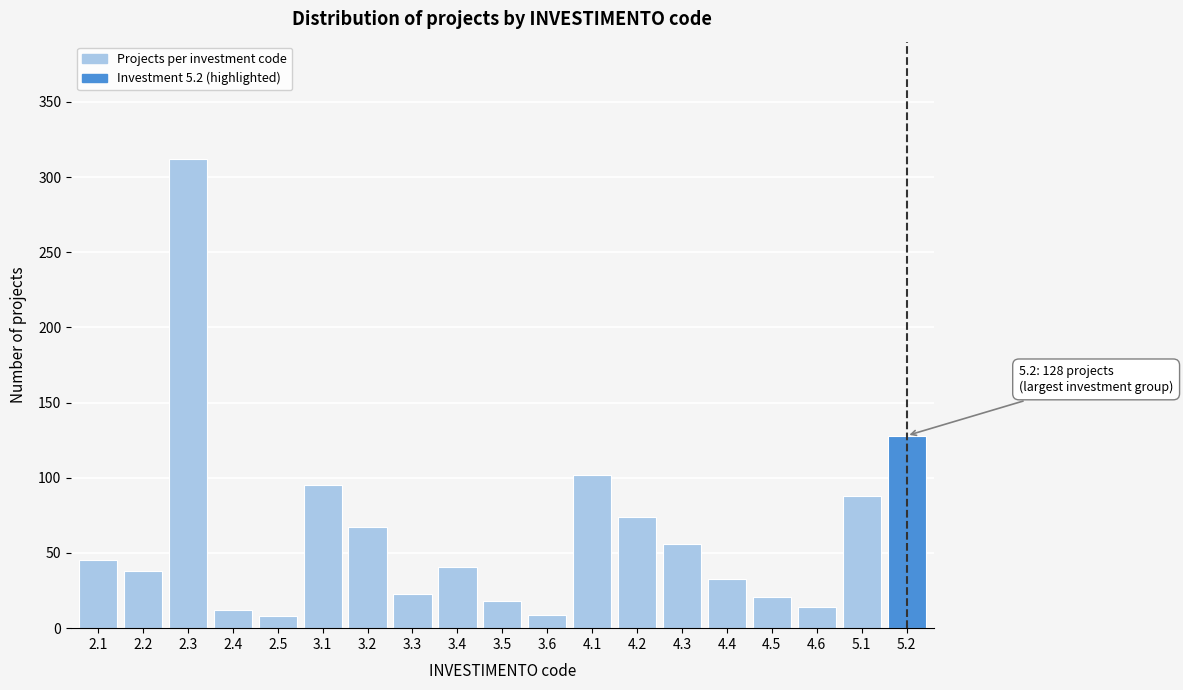

What is the sum of the values at 2.5 and 2.3?

320